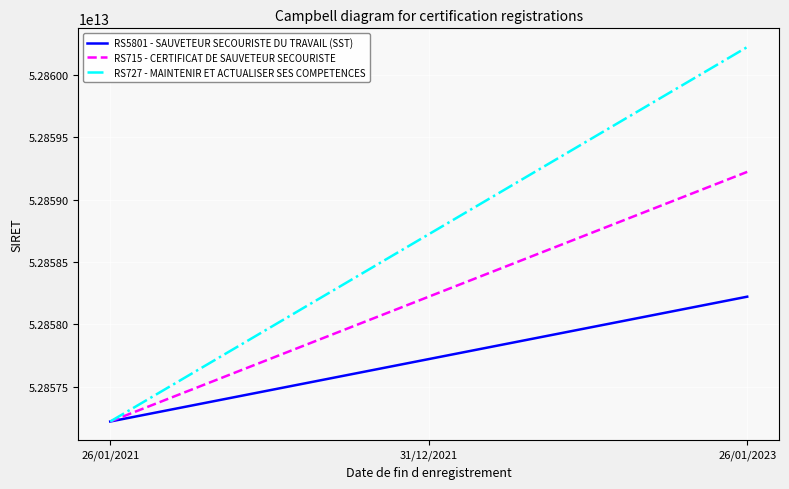

Is it true that RS5801 - SAUVETEUR SECOURISTE DU TRAVAIL (SST) equals 52857222500027 at 26/01/2021?

True